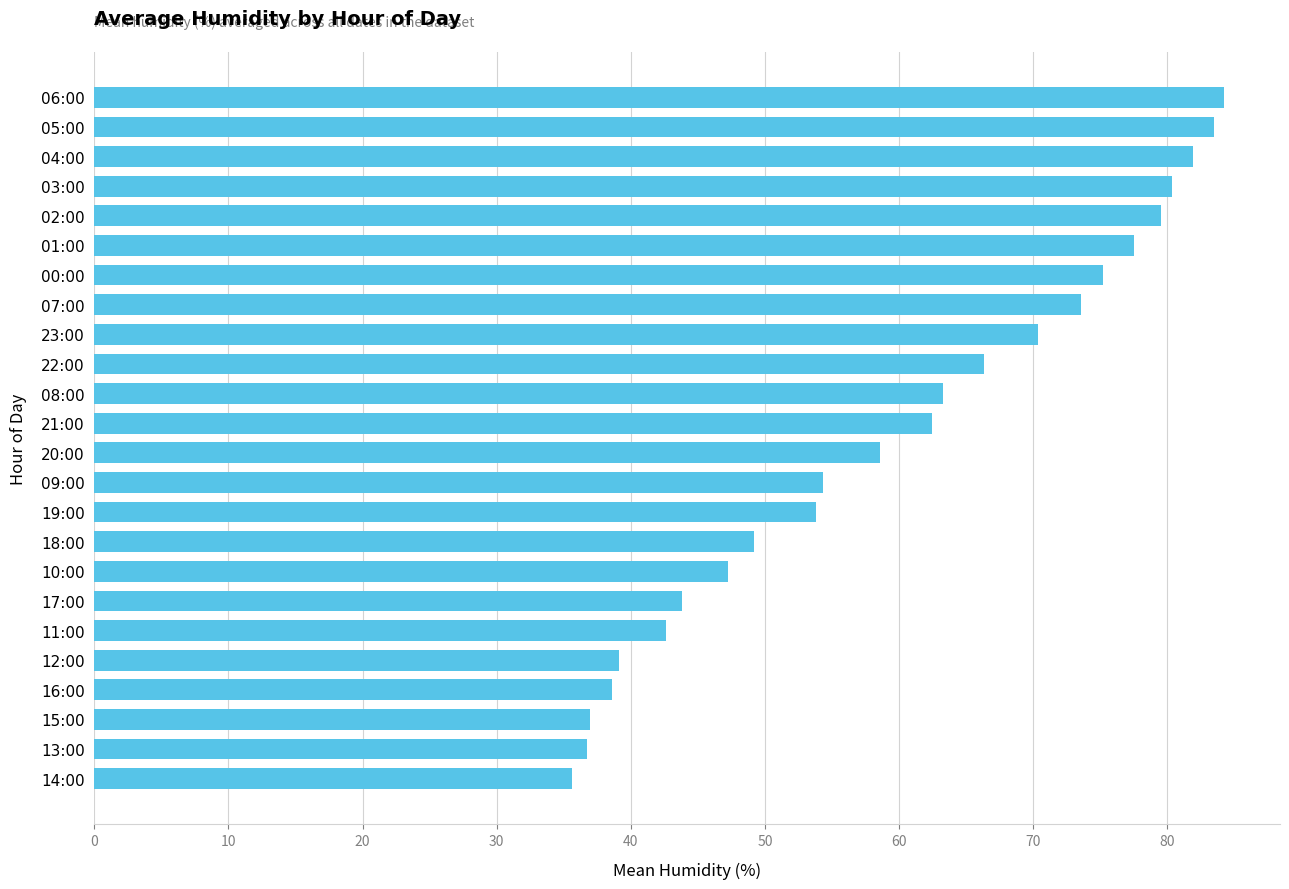

What is the ratio of the value at 21:00 to the value at 05:00?

0.7